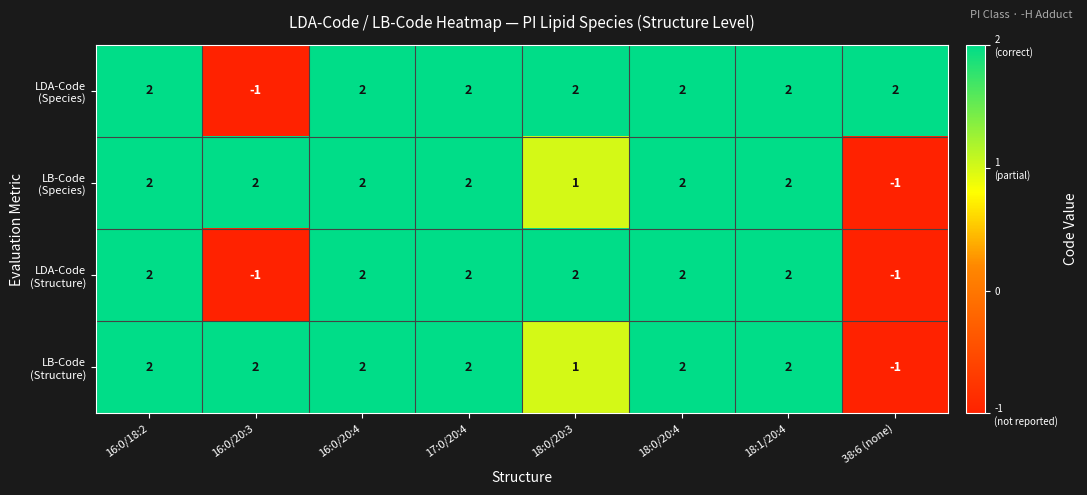

What is the total value across all series at 18:0/20:4?

8